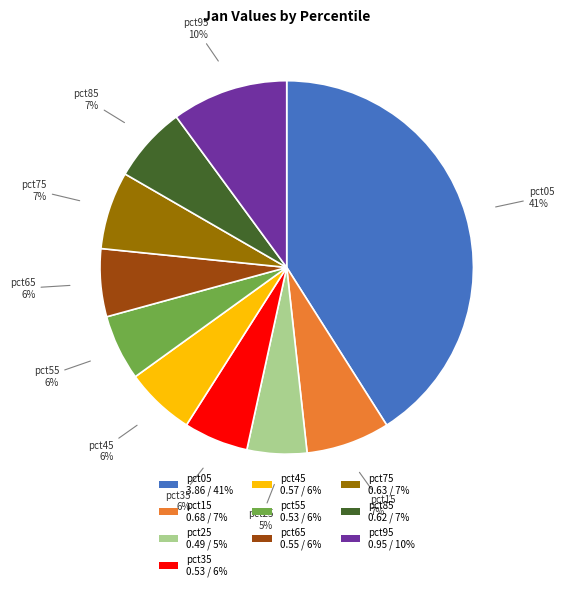

To the nearest percent, what is the combined percentage of pct65 0.55 / 6% and pct75 0.63 / 7%?

13%